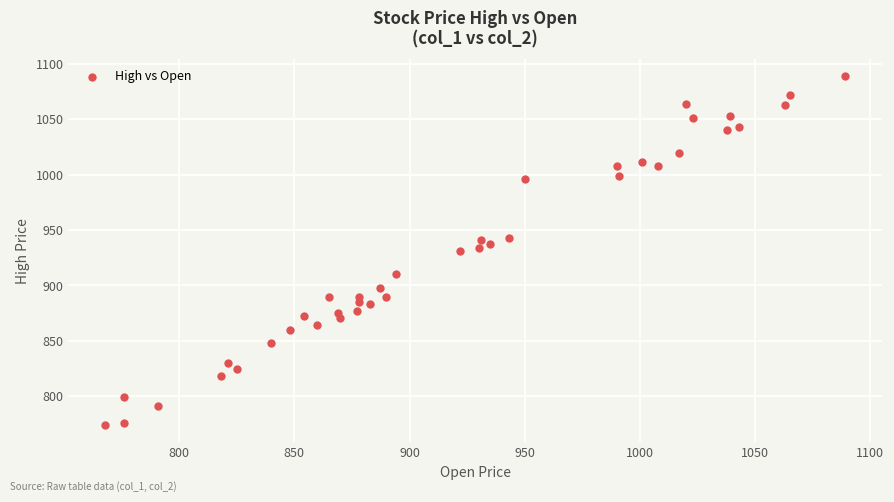

What is the range of X values (max minus min)?

321